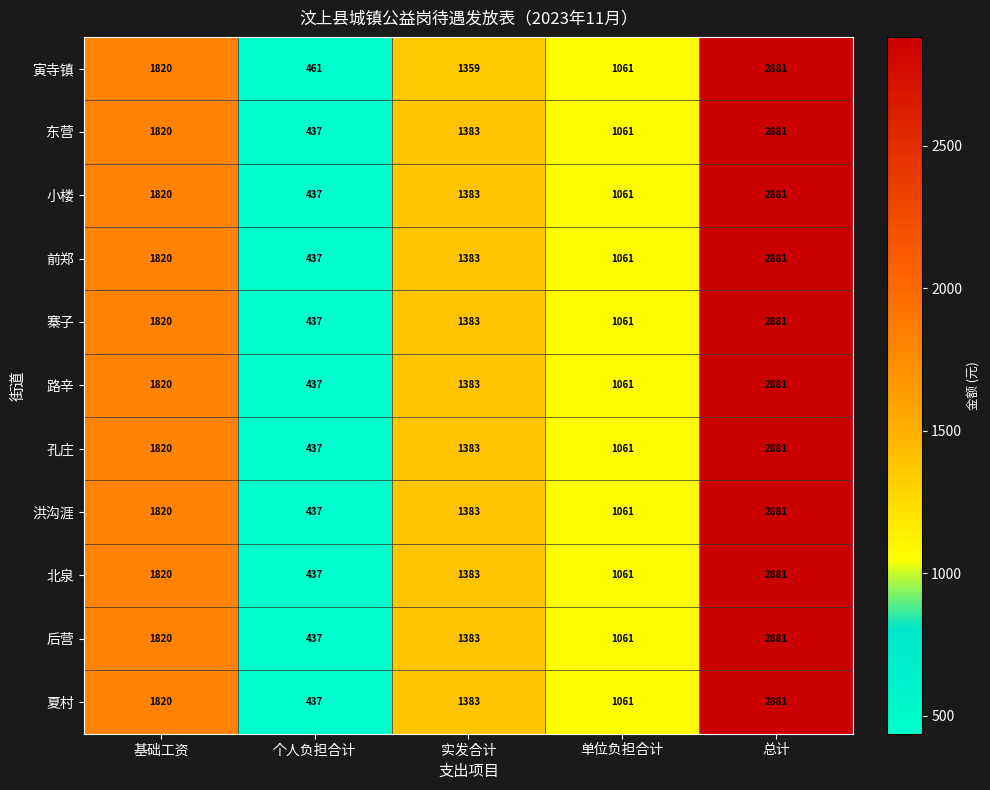

At which label does 北泉 reach its peak?

总计